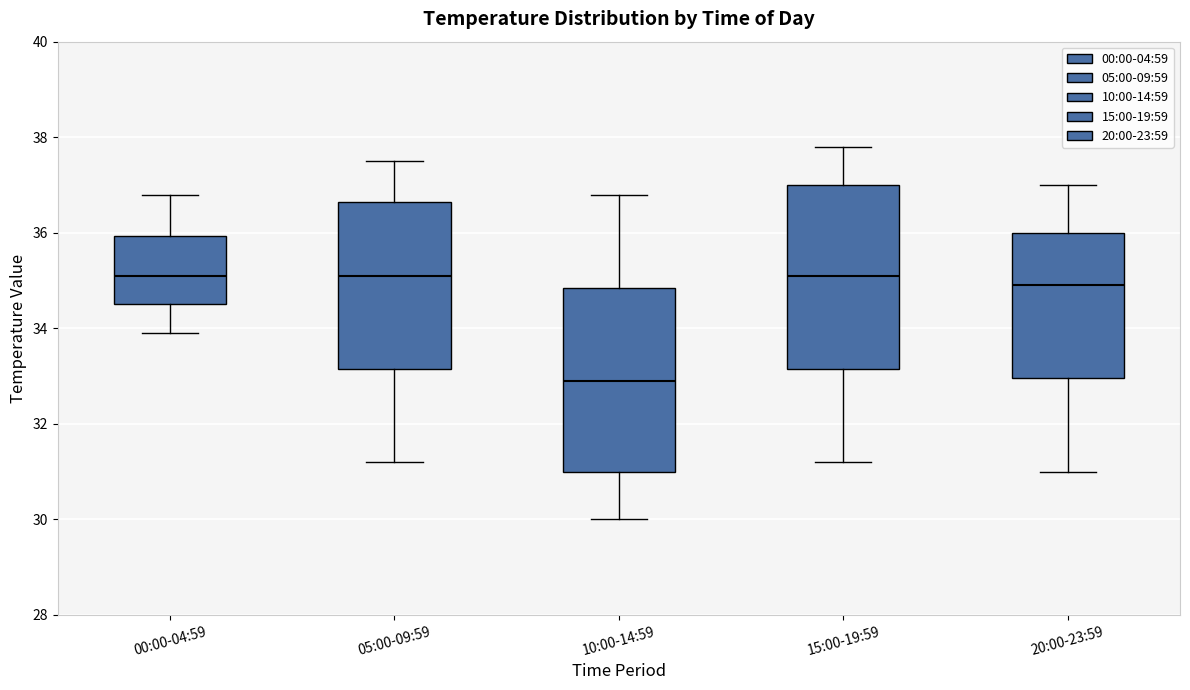

Where is the upper edge of the box for 00:00-04:59 on the y-axis? The values are not printed on the chart, so give them approximately, as read against the axis.

36.0